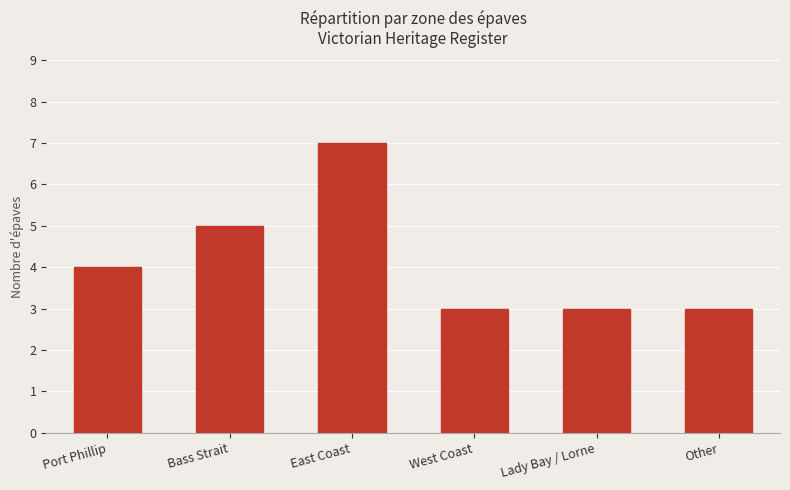

Reading left to right, transcribe all the data shown in this chart.

4	5	7	3	3	3